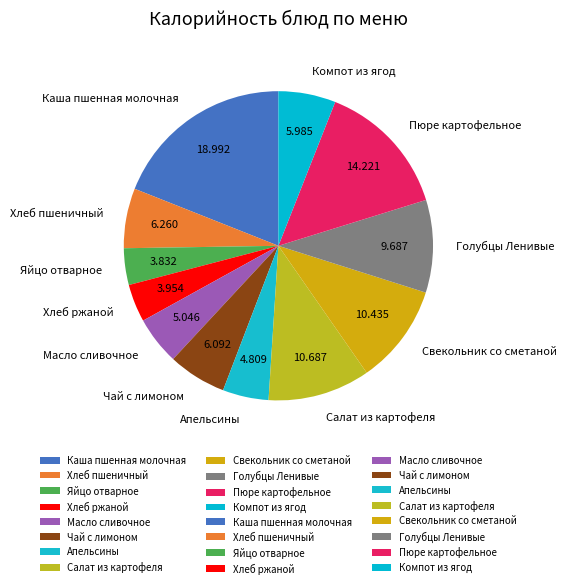

Which has a higher value, Салат из картофеля or Хлеб пшеничный?

Салат из картофеля